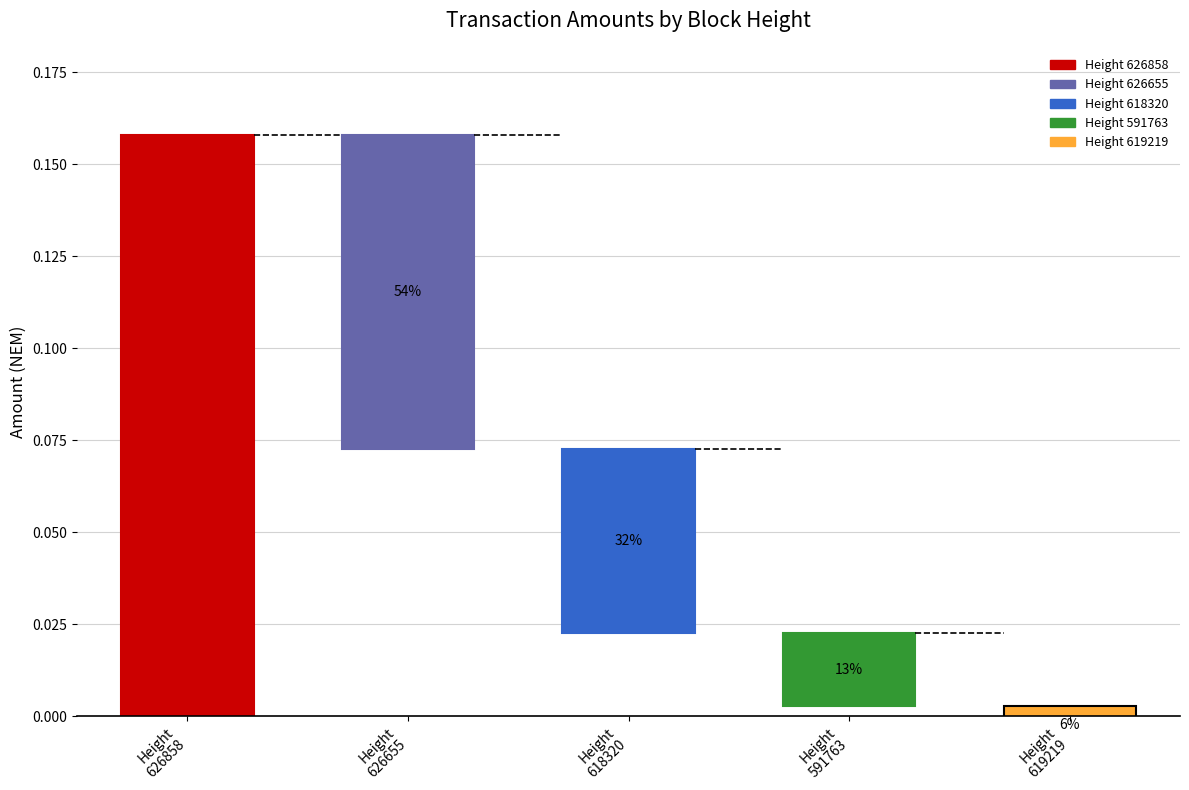

Are the bars grouped side by side (vs. stacked)?

No